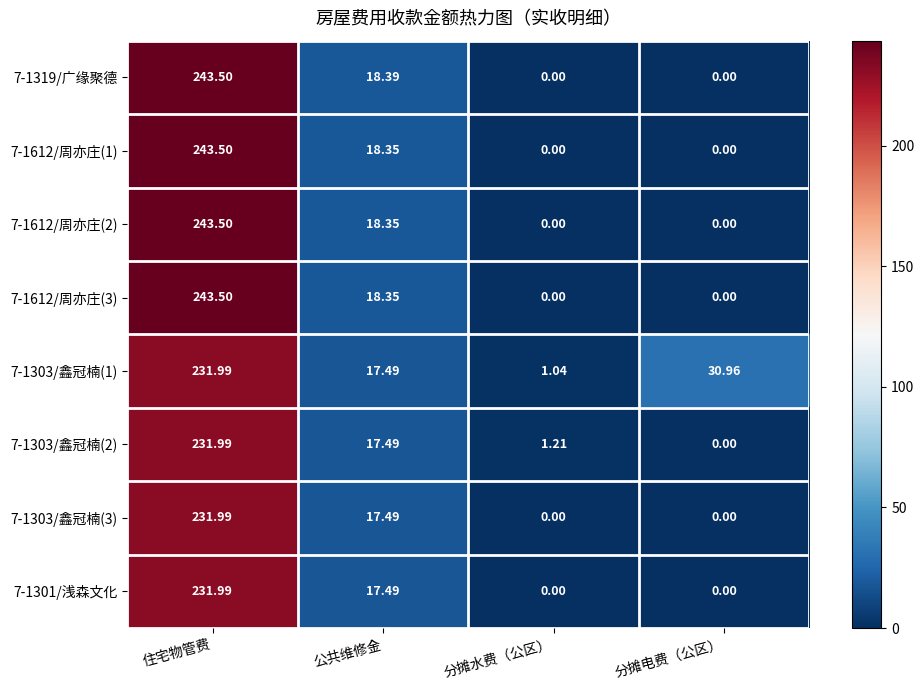

What is the spread (max minus min) of values at 住宅物管费?

11.5